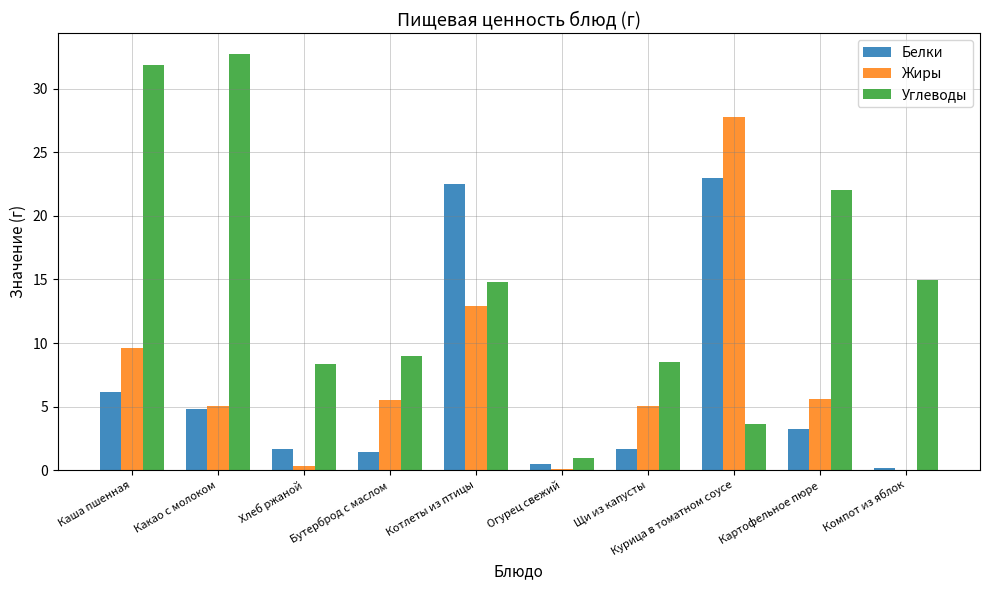

The Белки series shows 2.7 at Хлеб ржаной. True or false?

False